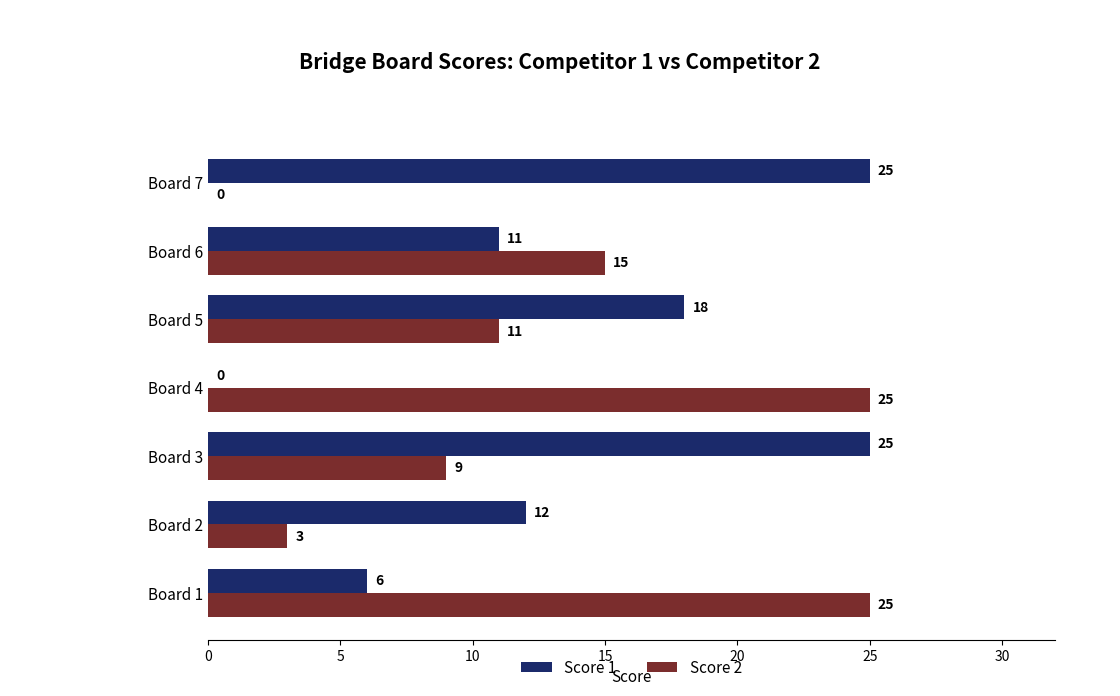

Where is Score 1 nearest to the value 12?

Board 2